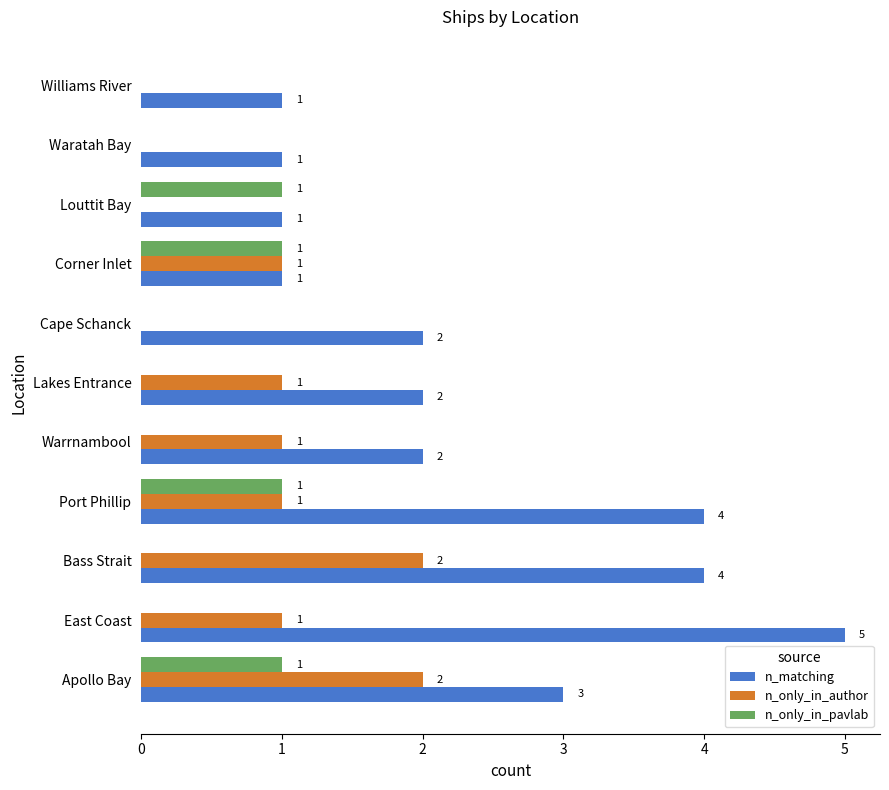

How many series are shown in this chart?

3